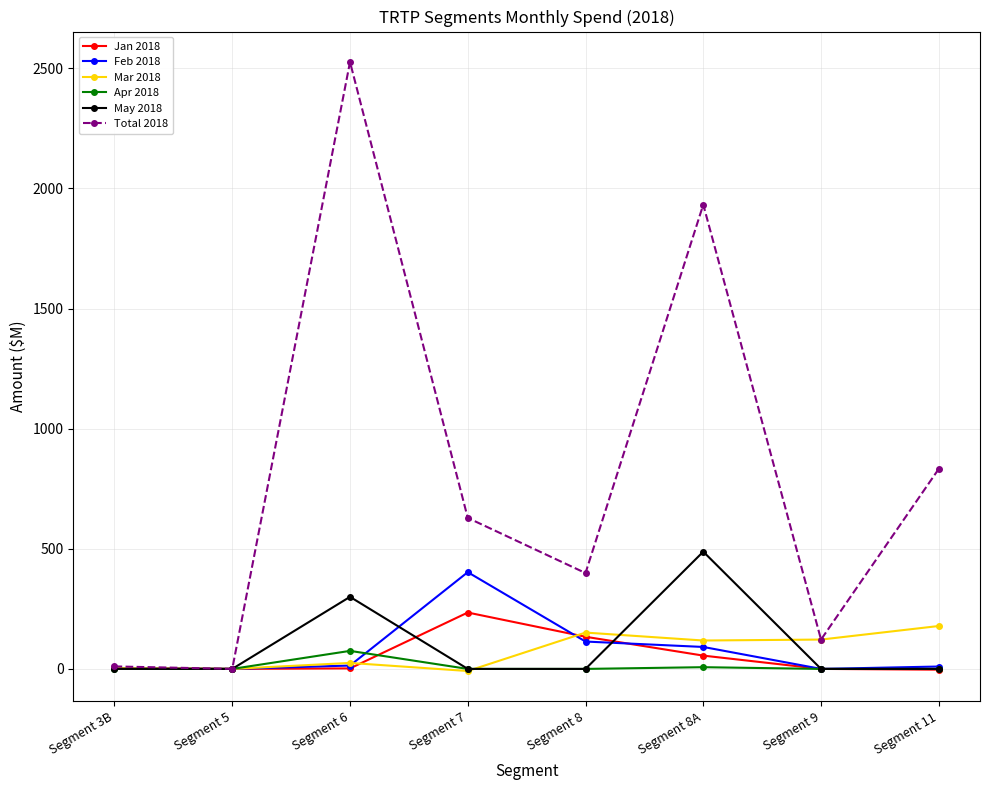

True or false: Apr 2018 has more than 0 interior local peaks.

True